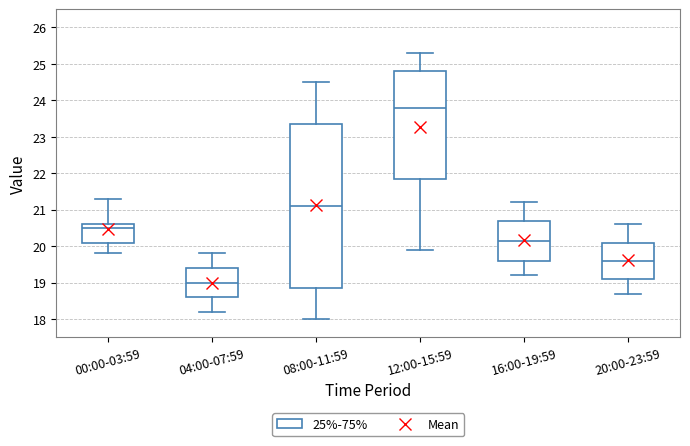

Reading left to right, read every box against the y-axis: the position of its median line, the range the box covers, and the ends of its whiskers. The values are not printed on the chart, so give them approximately, as read against the axis.

00:00-03:59: median 20.5, box 20.1 to 20.6, whiskers 19.8 to 21.3
04:00-07:59: median 19.0, box 18.6 to 19.4, whiskers 18.2 to 19.8
08:00-11:59: median 21.1, box 18.9 to 23.4, whiskers 18.0 to 24.5
12:00-15:59: median 23.8, box 21.9 to 24.8, whiskers 19.9 to 25.3
16:00-19:59: median 20.2, box 19.6 to 20.7, whiskers 19.2 to 21.2
20:00-23:59: median 19.6, box 19.1 to 20.1, whiskers 18.7 to 20.6